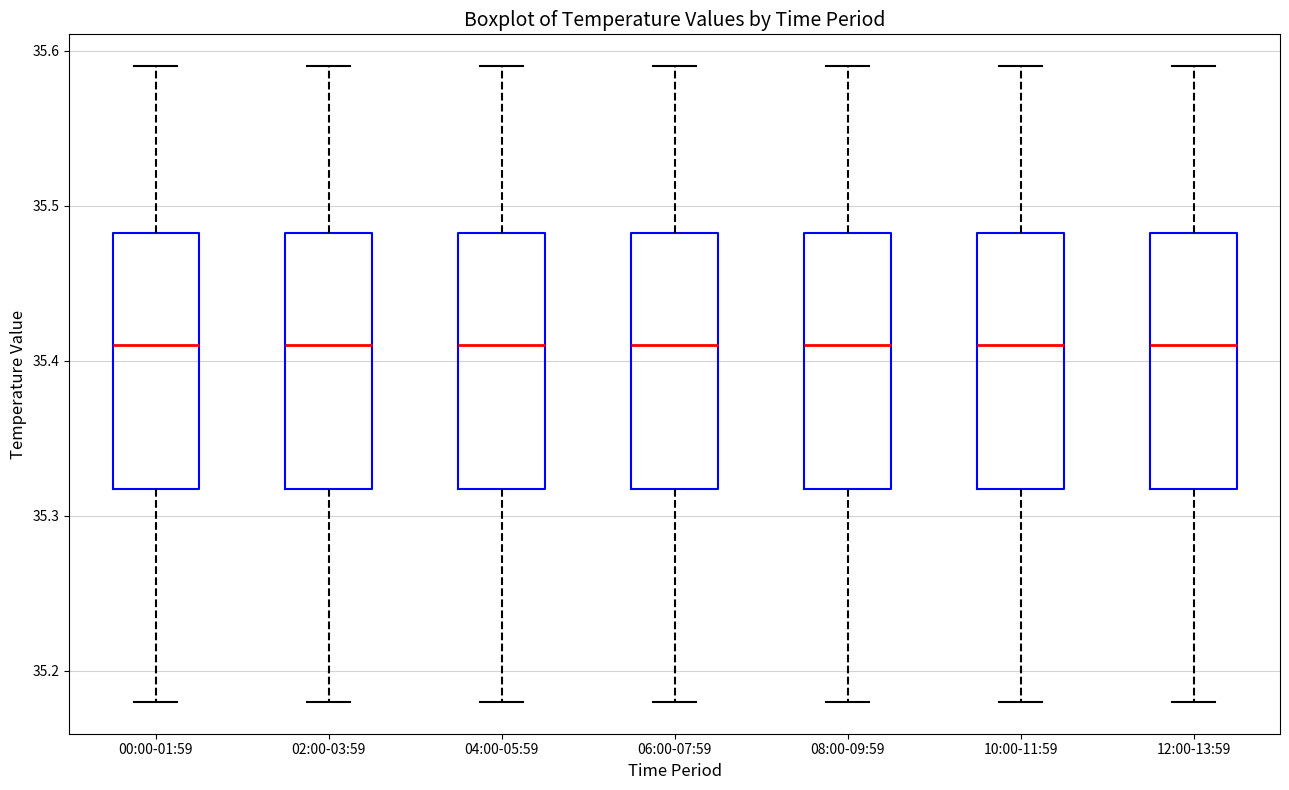

Reading left to right, read every box against the y-axis: the position of its median line, the range the box covers, and the ends of its whiskers. The values are not printed on the chart, so give them approximately, as read against the axis.

00:00-01:59: median 35.41, box 35.32 to 35.48, whiskers 35.18 to 35.59
02:00-03:59: median 35.41, box 35.32 to 35.48, whiskers 35.18 to 35.59
04:00-05:59: median 35.41, box 35.32 to 35.48, whiskers 35.18 to 35.59
06:00-07:59: median 35.41, box 35.32 to 35.48, whiskers 35.18 to 35.59
08:00-09:59: median 35.41, box 35.32 to 35.48, whiskers 35.18 to 35.59
10:00-11:59: median 35.41, box 35.32 to 35.48, whiskers 35.18 to 35.59
12:00-13:59: median 35.41, box 35.32 to 35.48, whiskers 35.18 to 35.59